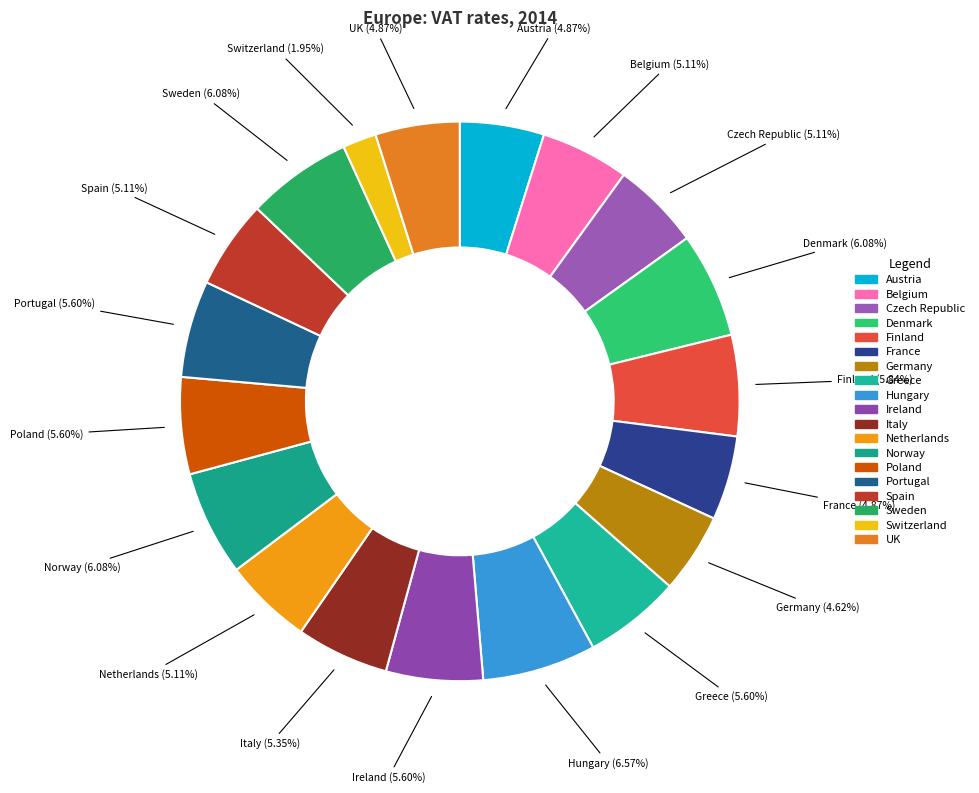

To the nearest percent, what is the difference between the largest and smallest slice percentages?

5%